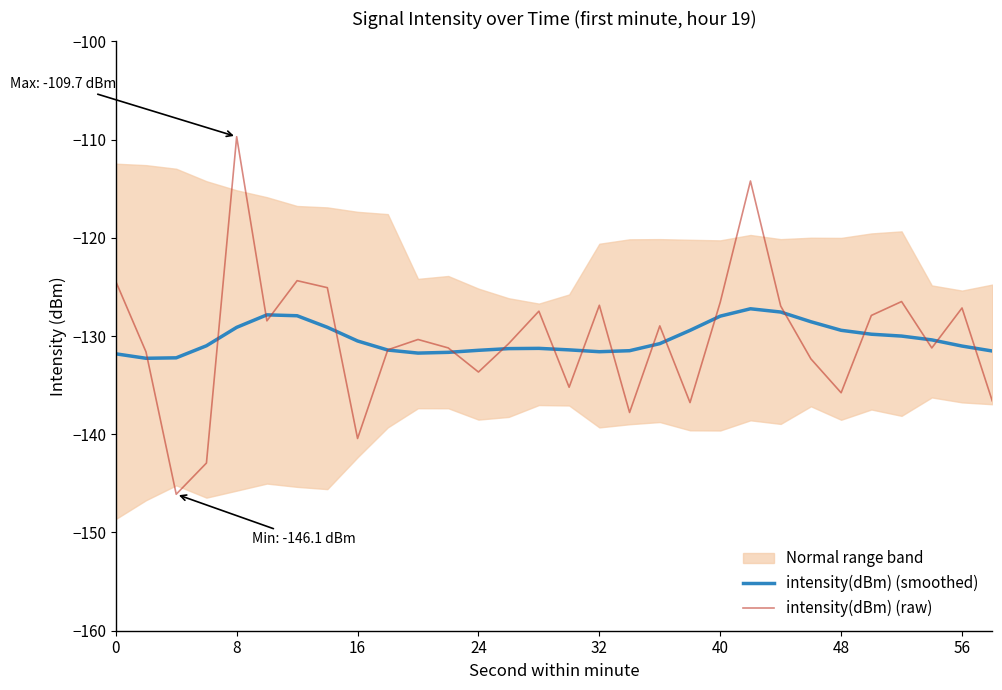

What is the minimum value for intensity(dBm) (raw)?

-146.1